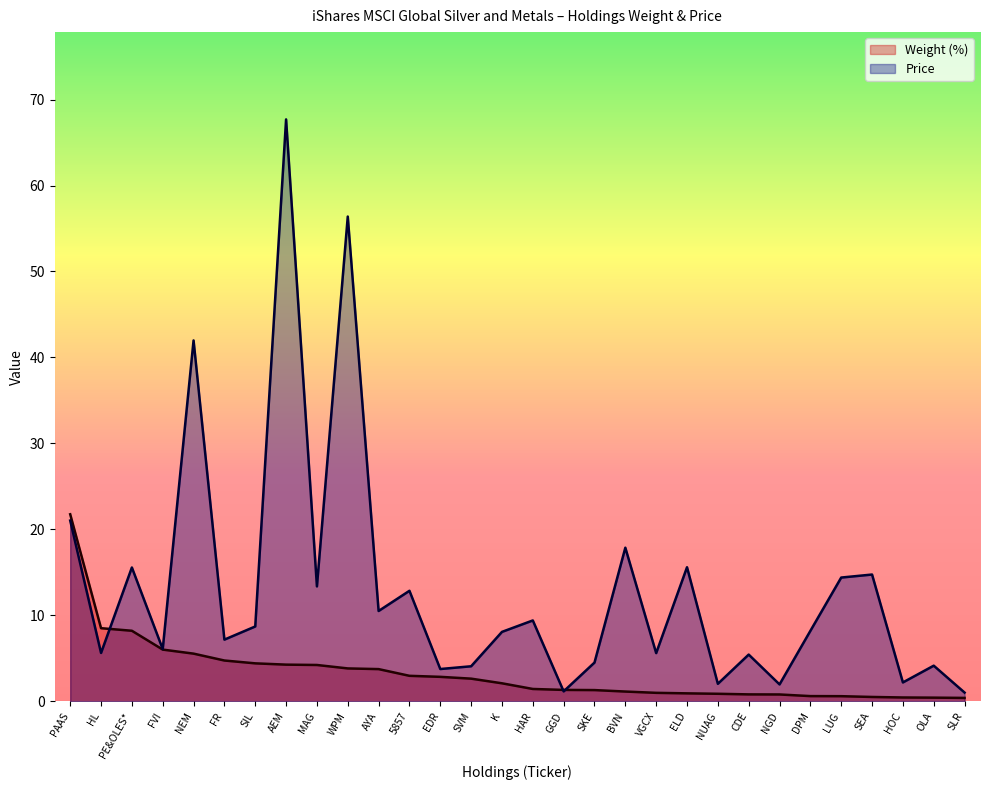

Does the chart have visible grid lines?

No